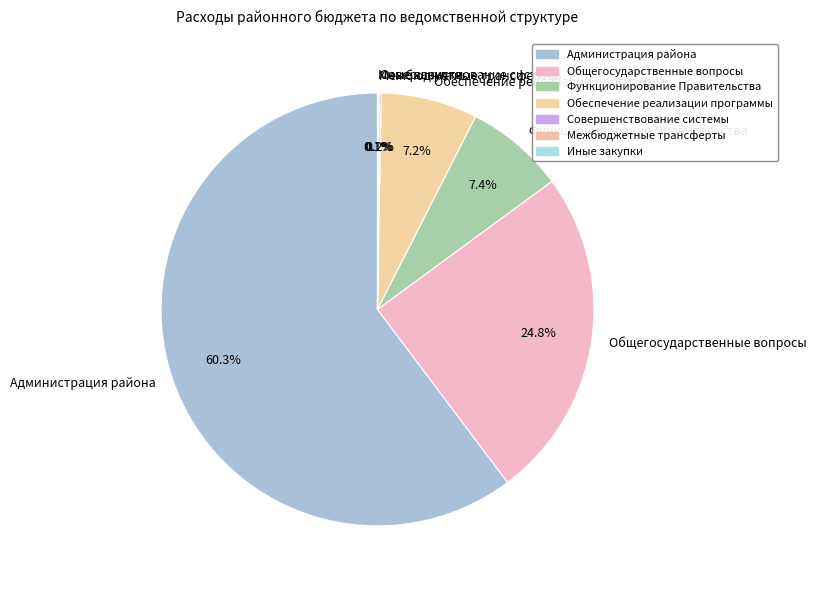

Which slice is the largest?

Администрация района